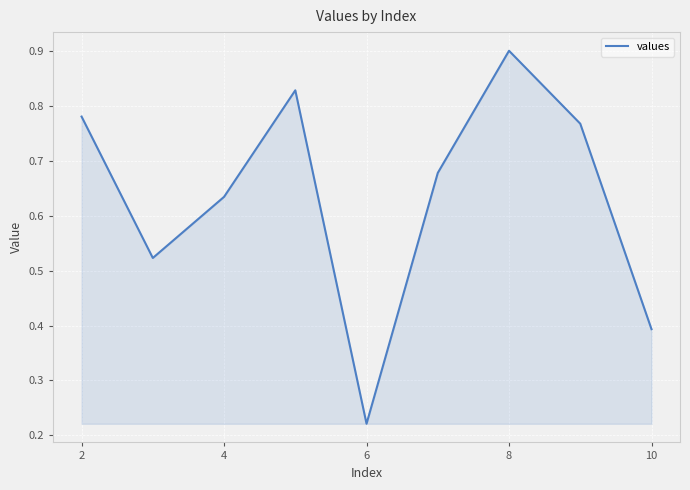

What is the greatest value displayed?

0.9